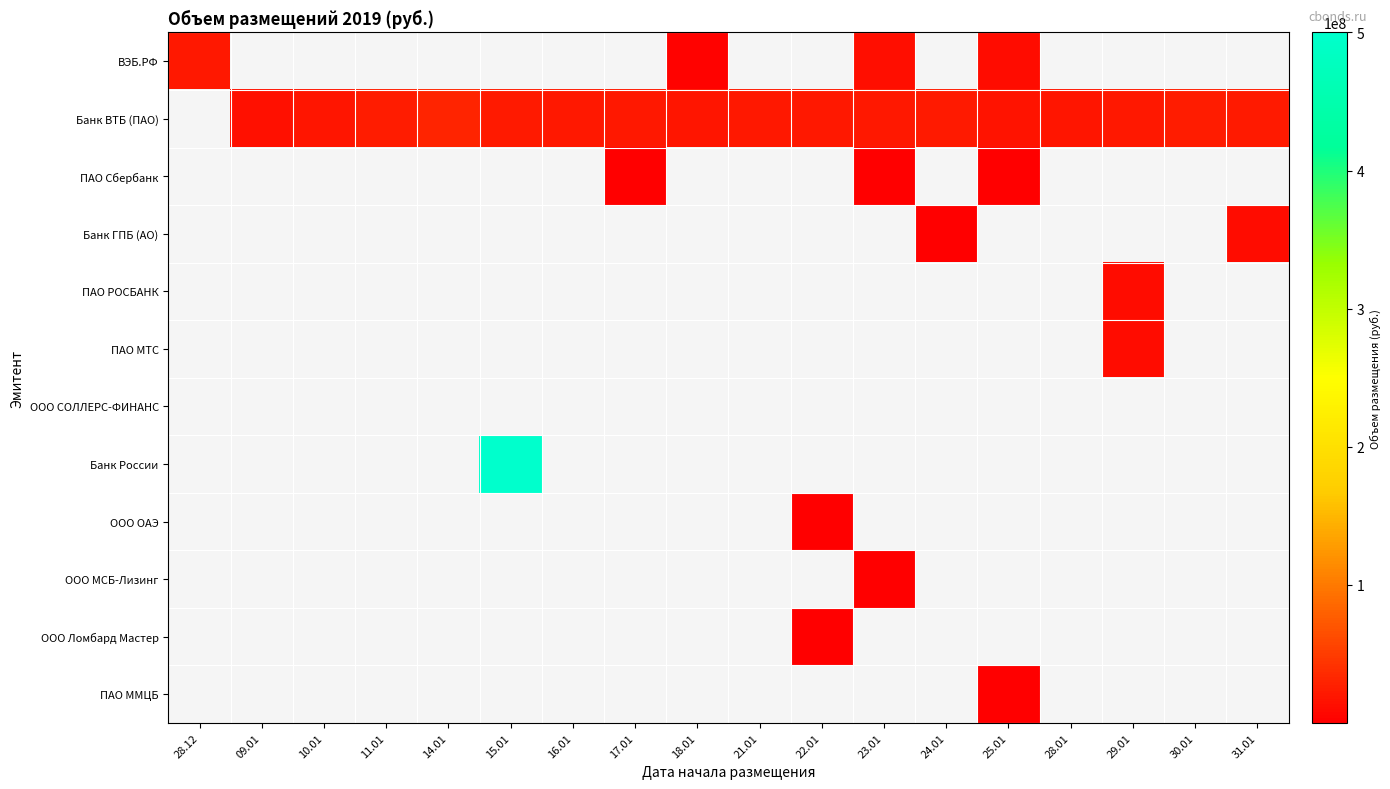

List the series in order of their overall mean, lowest first.

ВЭБ.РФ, Банк ВТБ (ПАО), ПАО Сбербанк, Банк ГПБ (АО), ПАО РОСБАНК, ПАО МТС, ООО СОЛЛЕРС-ФИНАНС, Банк России, ООО ОАЭ, ООО МСБ-Лизинг, ООО Ломбард Мастер, ПАО ММЦБ